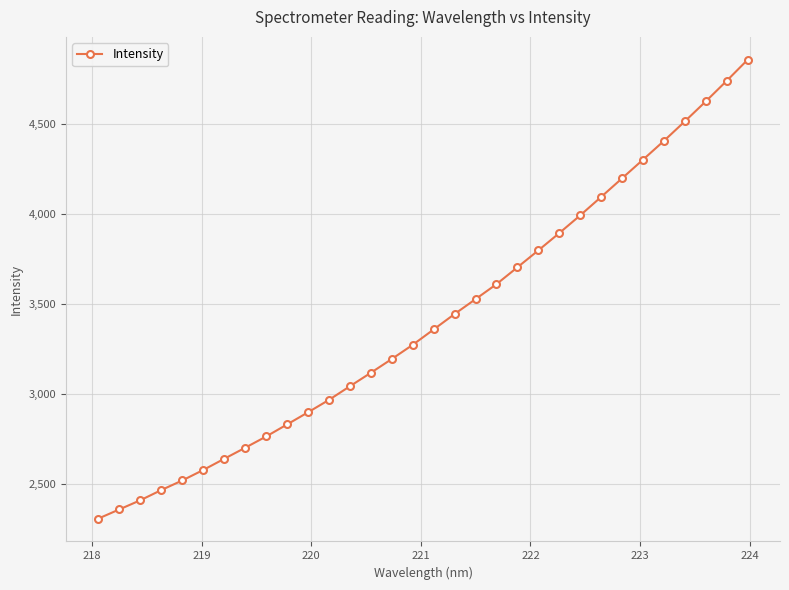

How many values exceed 3360?

16